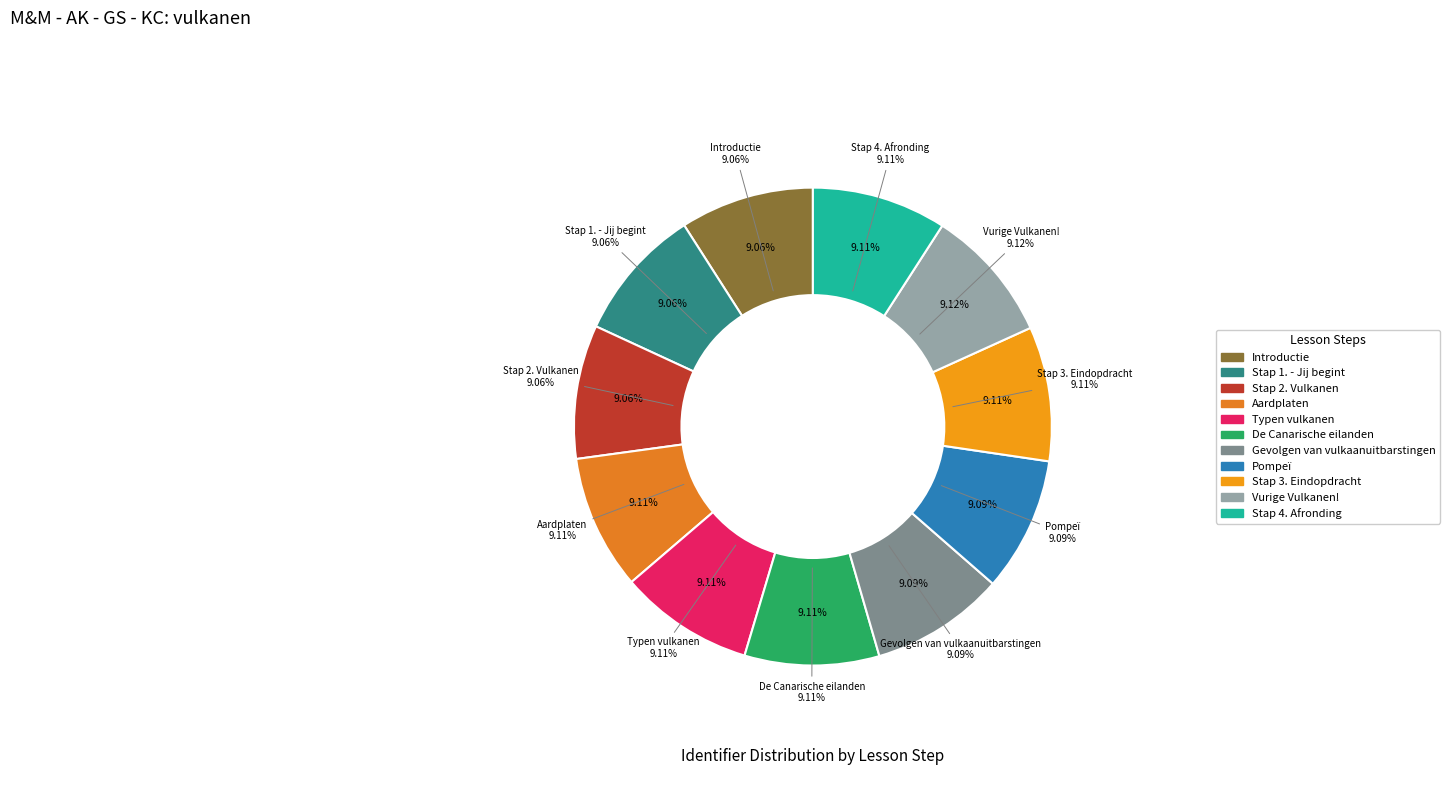

Which slice is the largest?

Vurige Vulkanen!